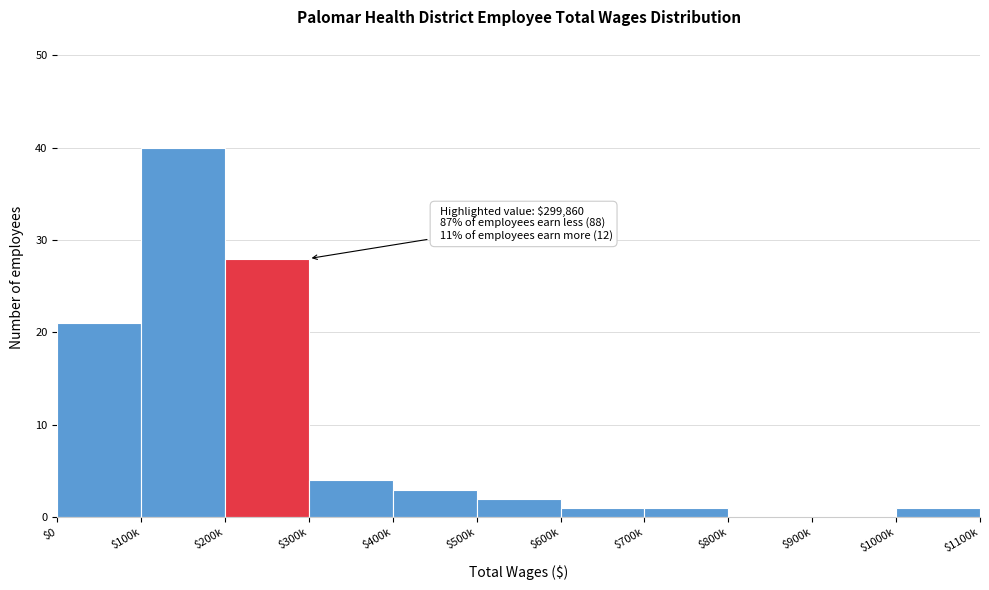

What is the greatest value displayed?

40